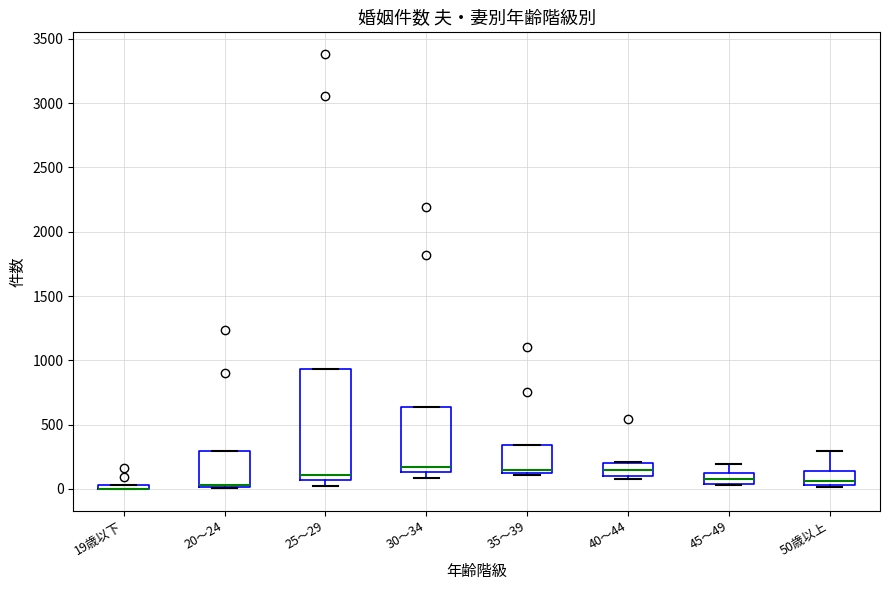

Comparing the boxes themselves (not the whiskers), which one is the tallest?

25～29